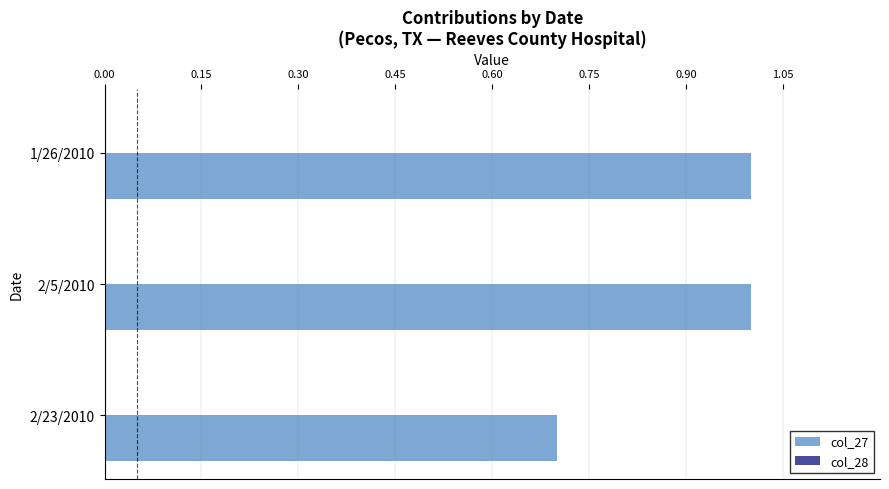

The value at 2/23/2010 is 1.2. True or false?

False